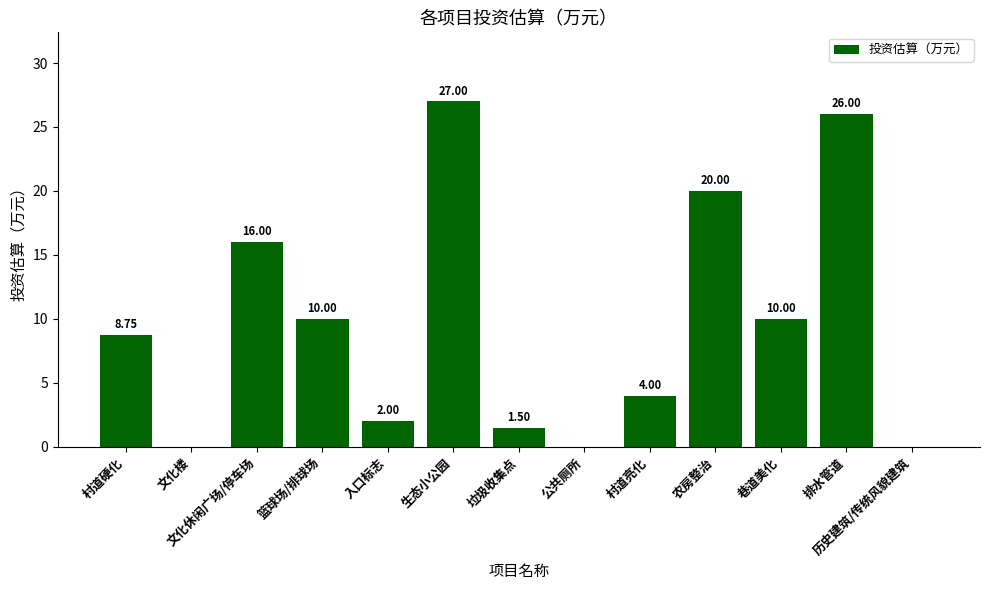

What is the sum of the values at 垃圾收集点 and 公共厕所?

1.5